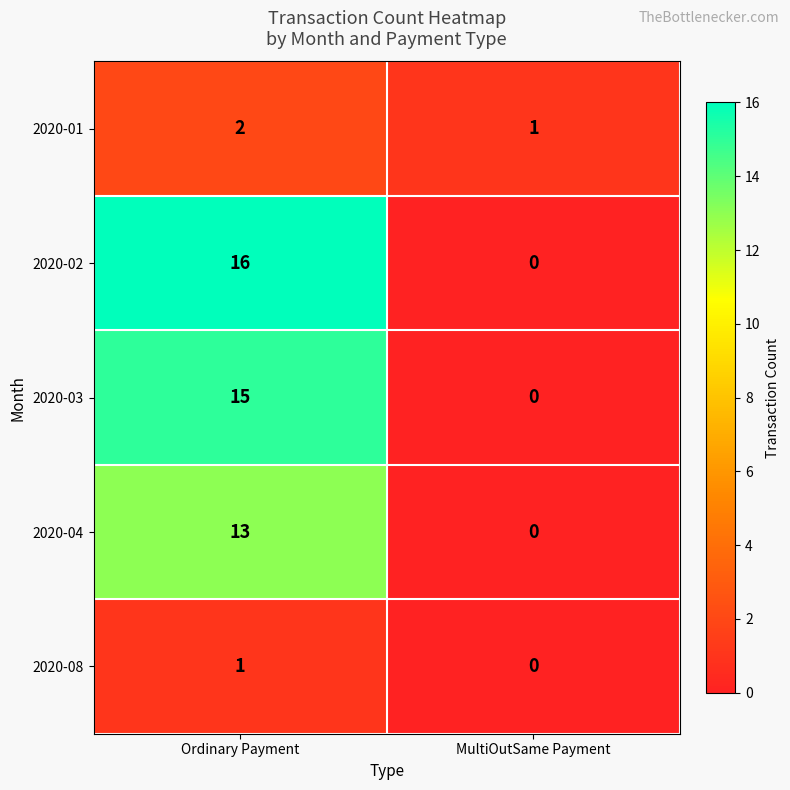

At which label is 2020-03 closest to 7?

MultiOutSame Payment